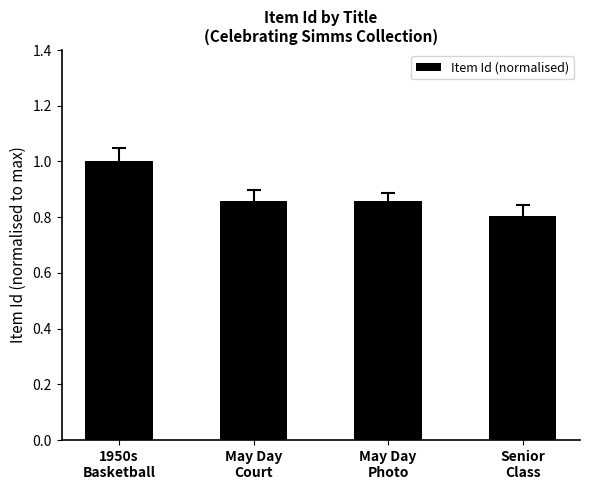

What is the sum of all values?

3.5